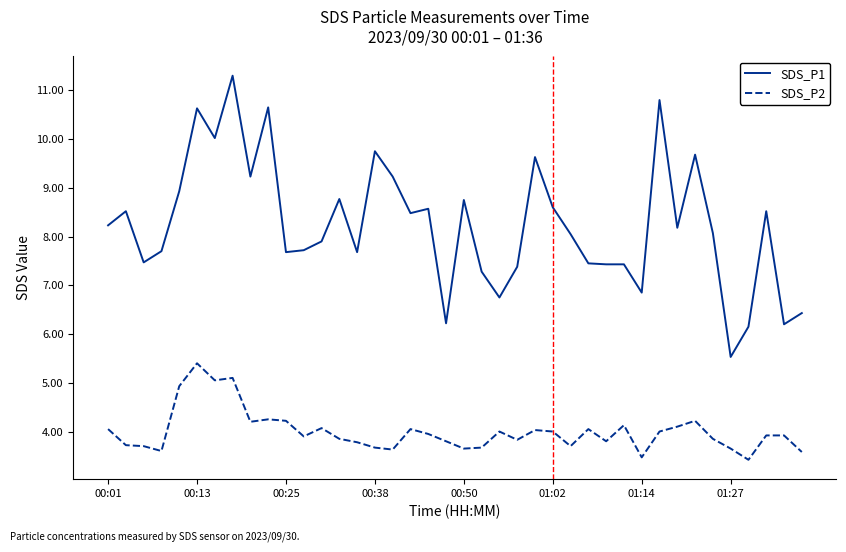

Which series has the largest total across all categories?

SDS_P1